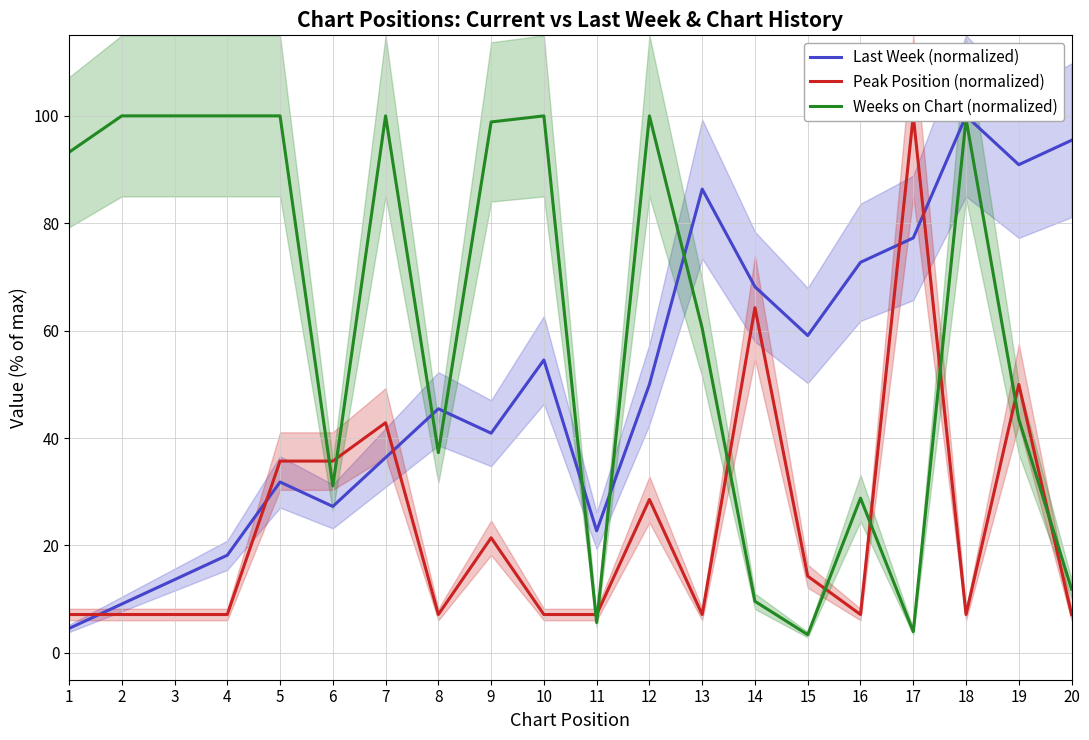

What is the value of the Last Week (normalized) point at the 9th from the left?

40.9